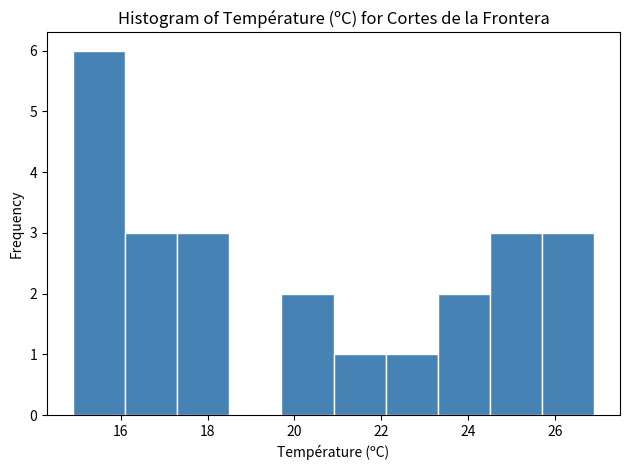

How tall is the bar that spans 20.9 to 22.1 on the x-axis? Neither the bar edges nor the heights are printed on the chart, so give them approximately, as read against the axes.

1